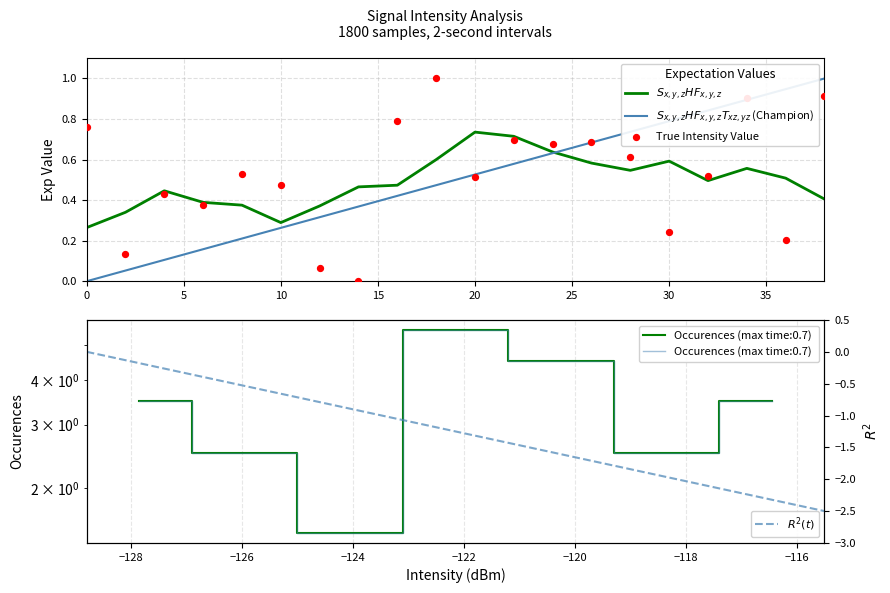

What are all the series names shown in the legend?

$S_{x,y,z}HF_{x,y,z}$, $S_{x,y,z}HF_{x,y,z}T_{xz,yz}$ (Champion), True Intensity Value, $R^2(t)$